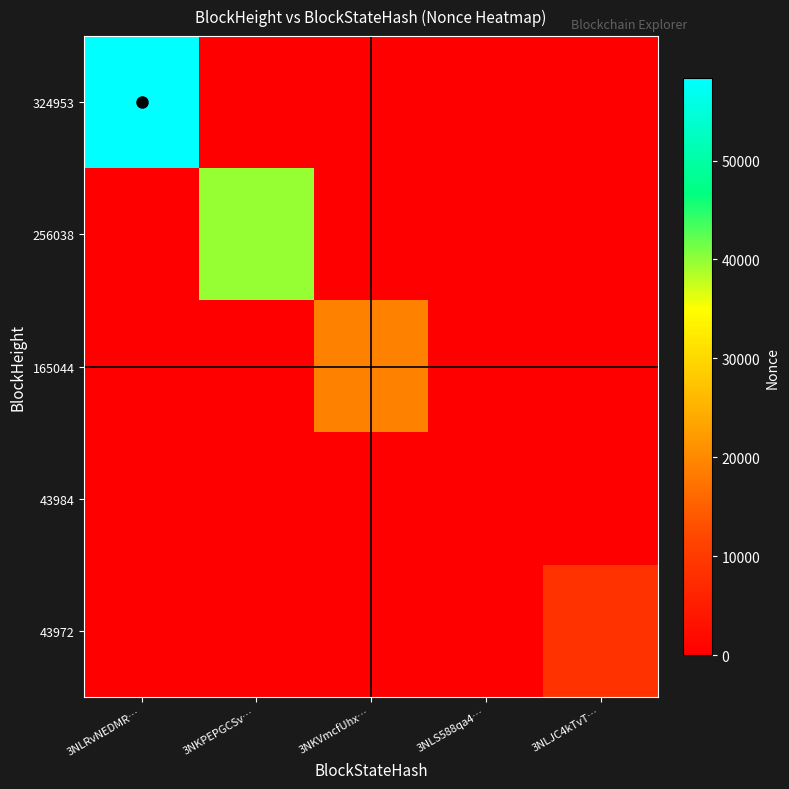

Which series has the largest total across all categories?

324953